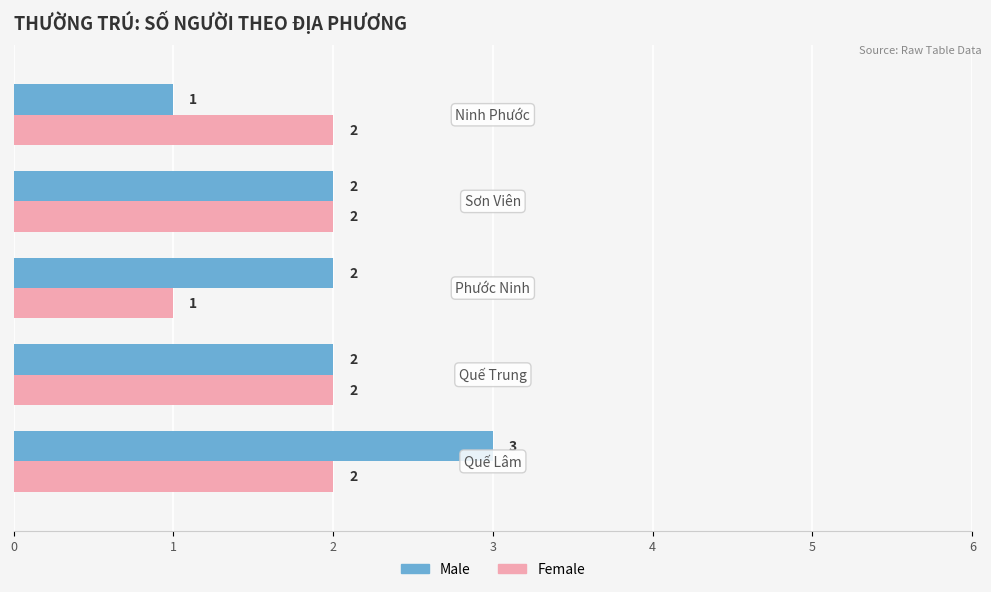

Which series has the largest total across all categories?

Male